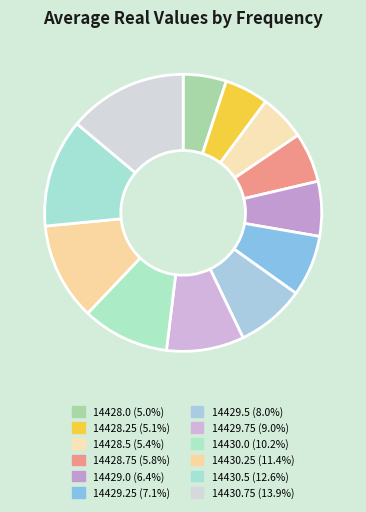

What is the largest slice in the pie chart?

14430.75